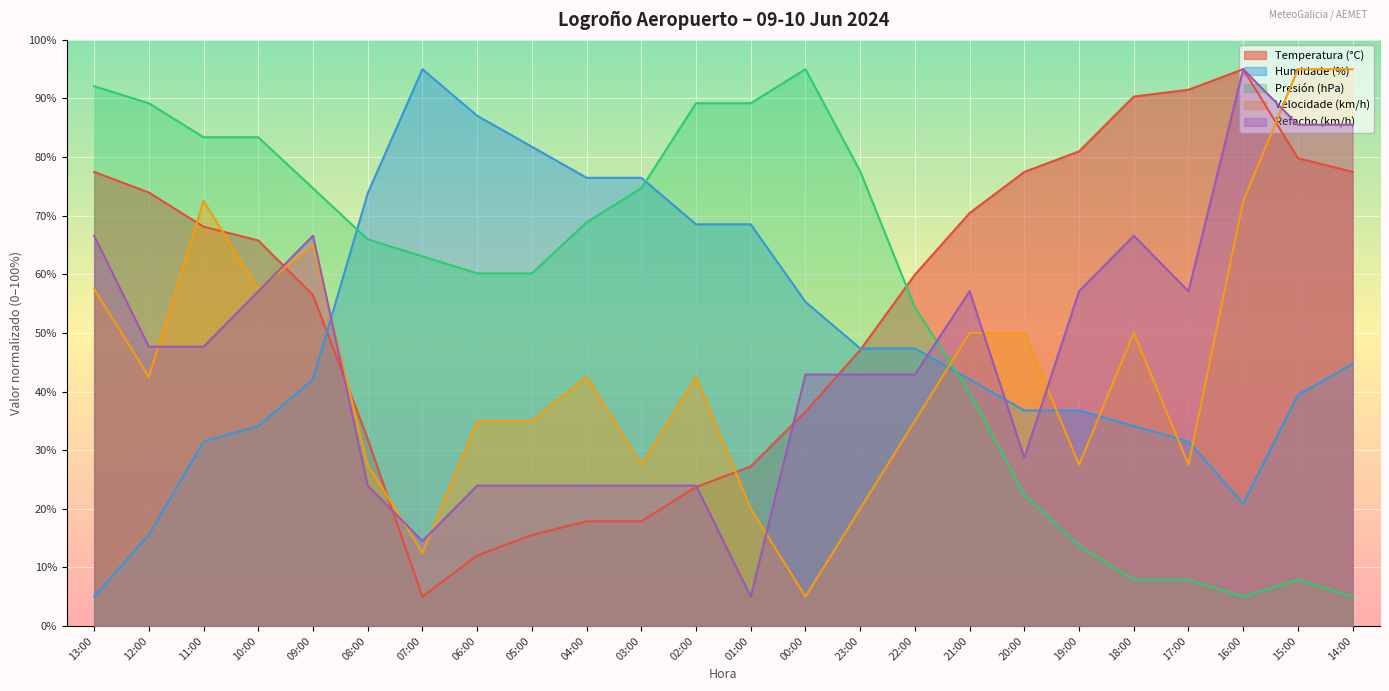

Reading left to right, list all the values displayed in this chart.

Temperatura (°C): 77.5	74.0	68.1	65.8	56.4	31.9	5.0	12.0	15.5	17.9	17.9	23.7	27.2	36.6	47.1	59.9	70.5	77.5	81.0	90.3	91.5	95.0	79.8	77.5
Humidade (%): 5.0	15.6	31.5	34.1	42.1	73.8	95.0	87.1	81.8	76.5	76.5	68.5	68.5	55.3	47.4	47.4	42.1	36.8	36.8	34.1	31.5	20.9	39.4	44.7
Presión (hPa): 92.1	89.2	83.4	83.4	74.7	66.0	63.1	60.2	60.2	68.9	74.7	89.2	89.2	95.0	77.6	54.4	39.8	22.4	13.7	7.9	7.9	5.0	7.9	5.0
Velocidade (km/h): 57.5	42.5	72.5	57.5	65.0	27.5	12.5	35.0	35.0	42.5	27.5	42.5	20.0	5.0	20.0	35.0	50.0	50.0	27.5	50.0	27.5	72.5	95.0	95.0
Refacho (km/h): 66.6	47.6	47.6	57.1	66.6	23.9	14.5	23.9	23.9	23.9	23.9	23.9	5.0	42.9	42.9	42.9	57.1	28.7	57.1	66.6	57.1	95.0	85.5	85.5